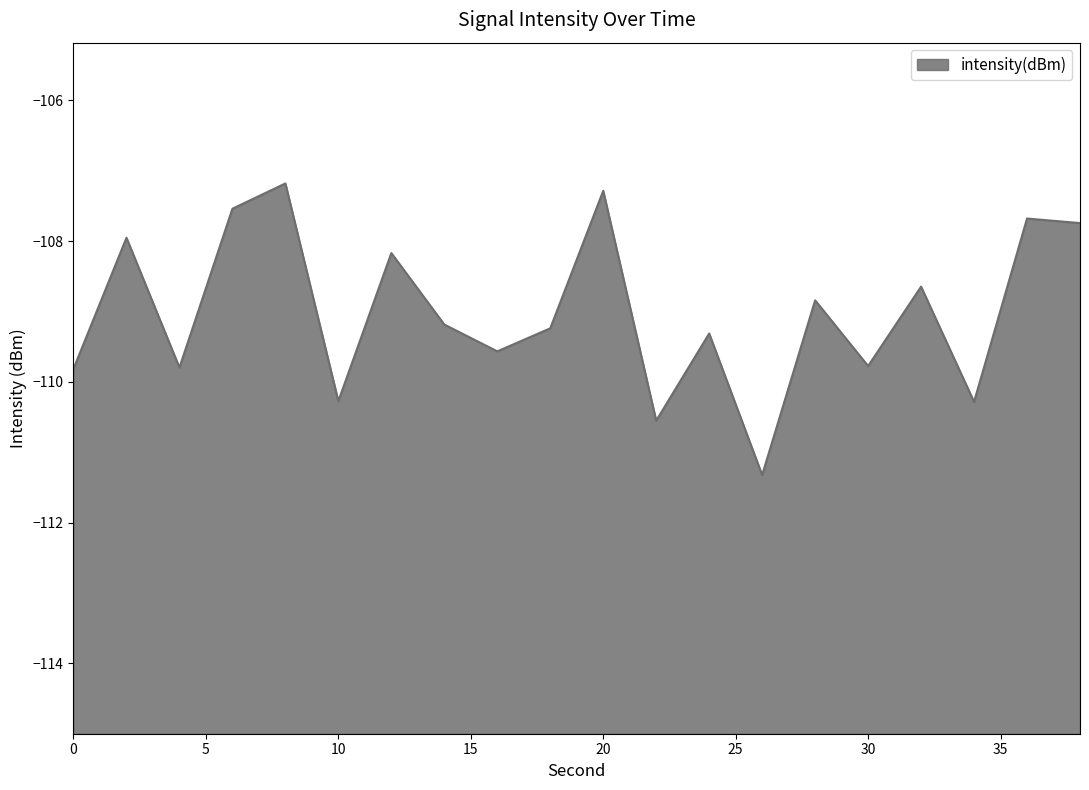

How many values are below -109?

11